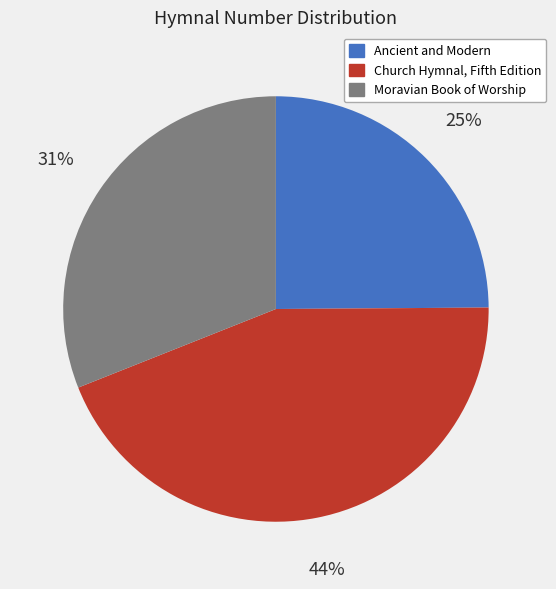

To the nearest percent, what portion does Ancient and Modern represent?

25%